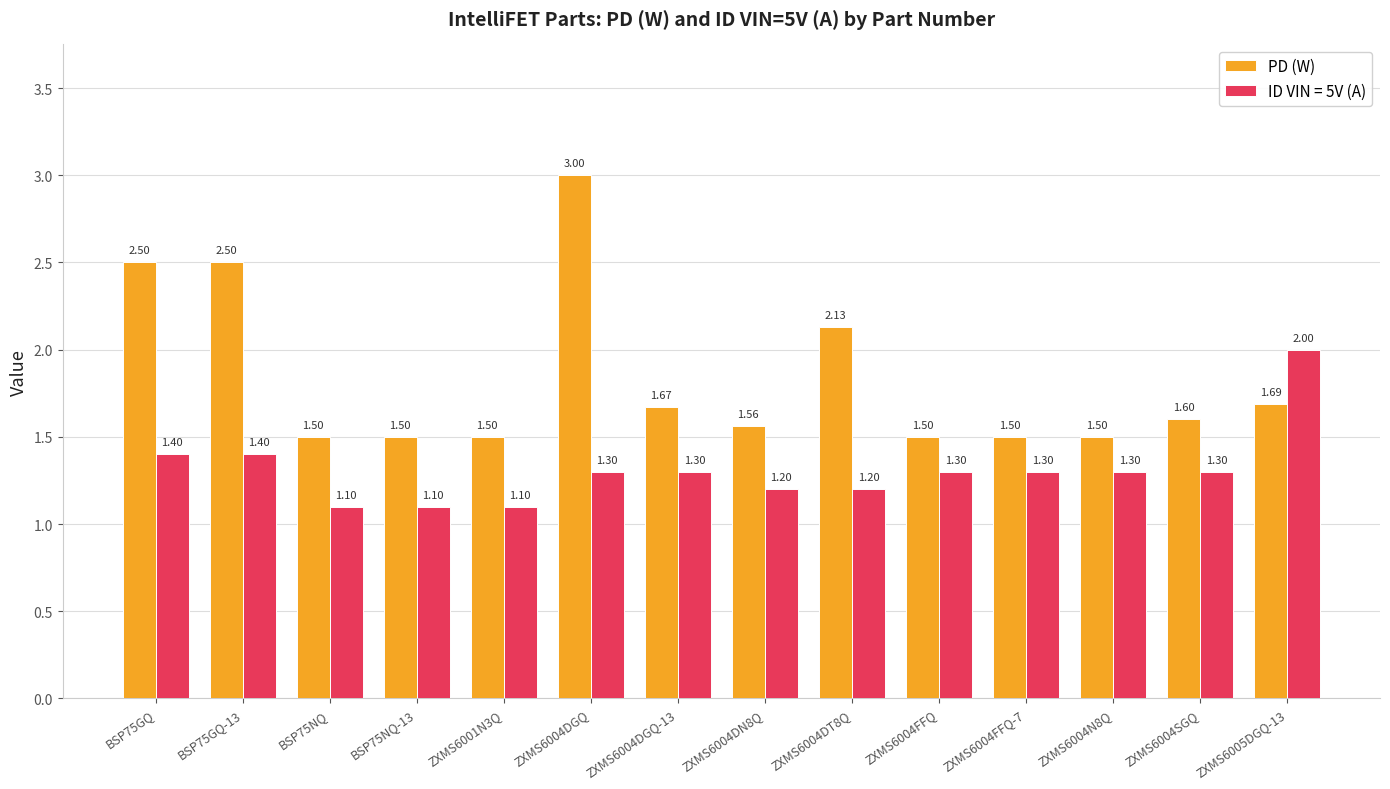

What is the difference between the PD (W) values at BSP75GQ and BSP75NQ?

1.0